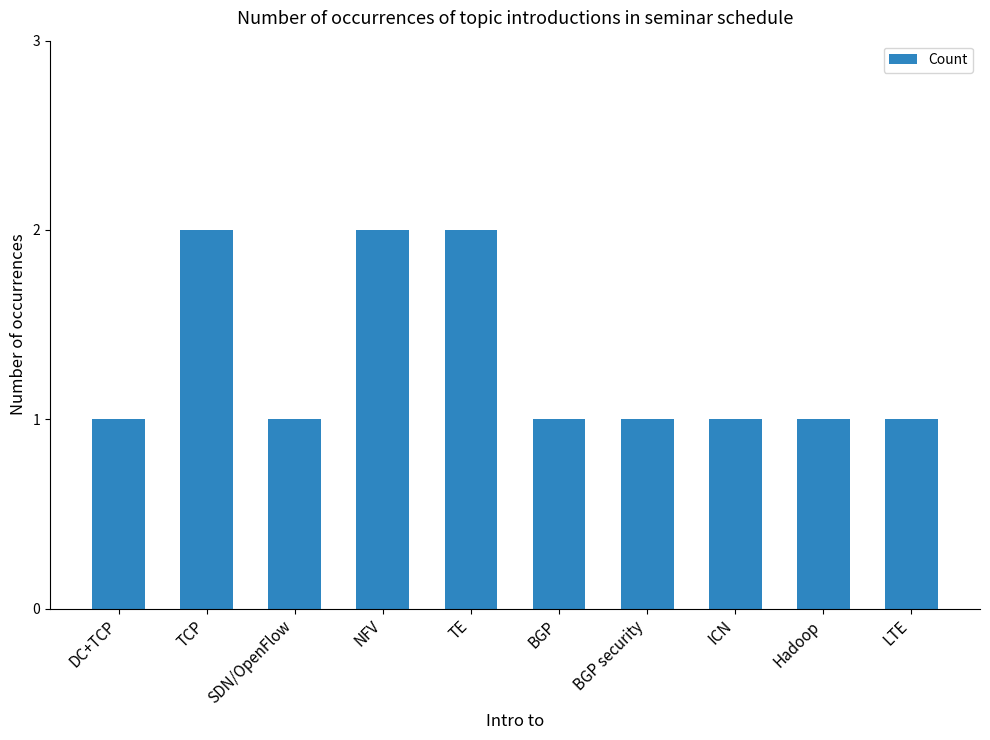

True or false: the data shows 1 at BGP.

True